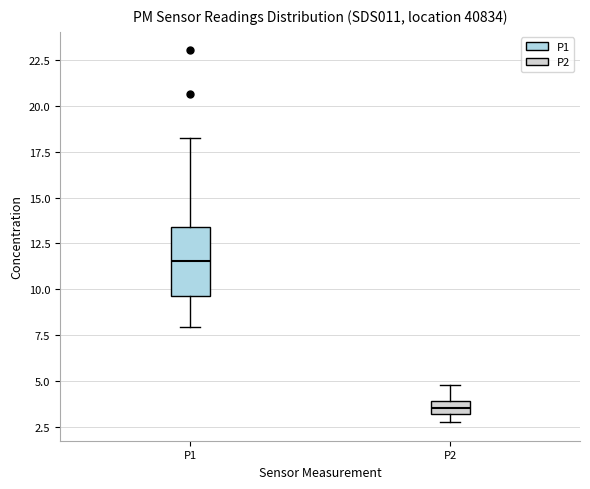

Which box is the tallest, from its lower edge to its upper edge?

P1